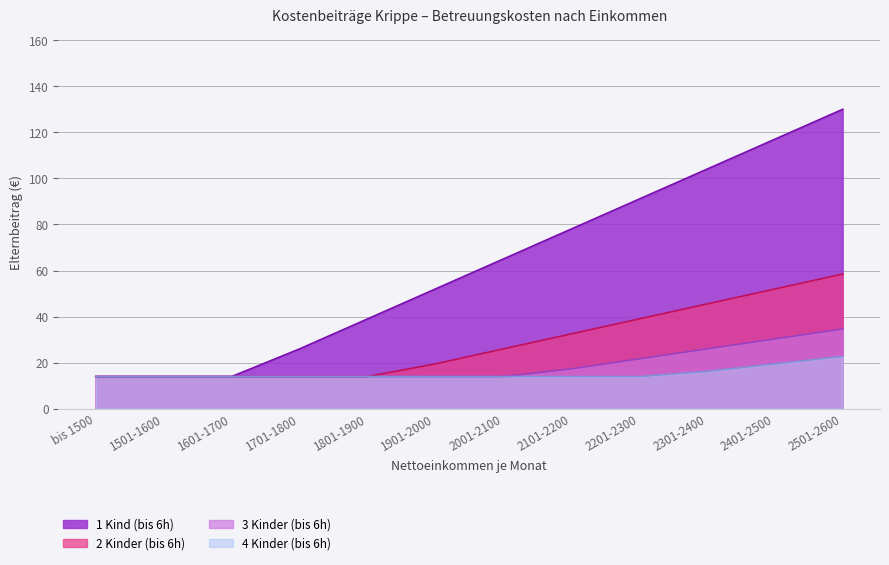

What is the difference between the 3 Kinder (bis 6h) values at 2101-2200 and 1801-1900?

3.3